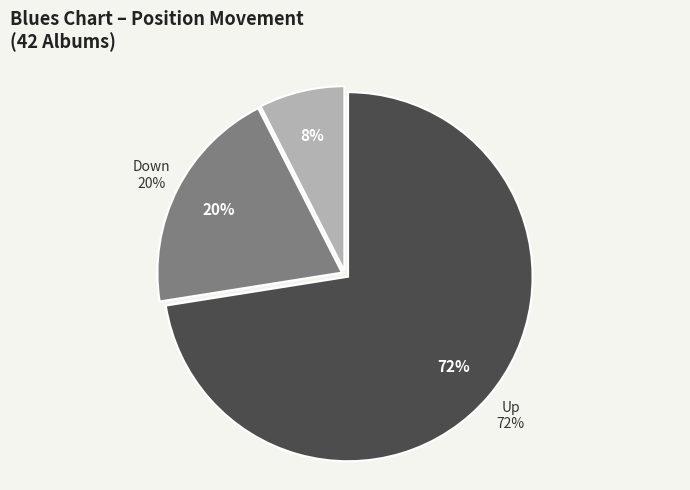

The - slice represents 8% of the pie. True or false?

True